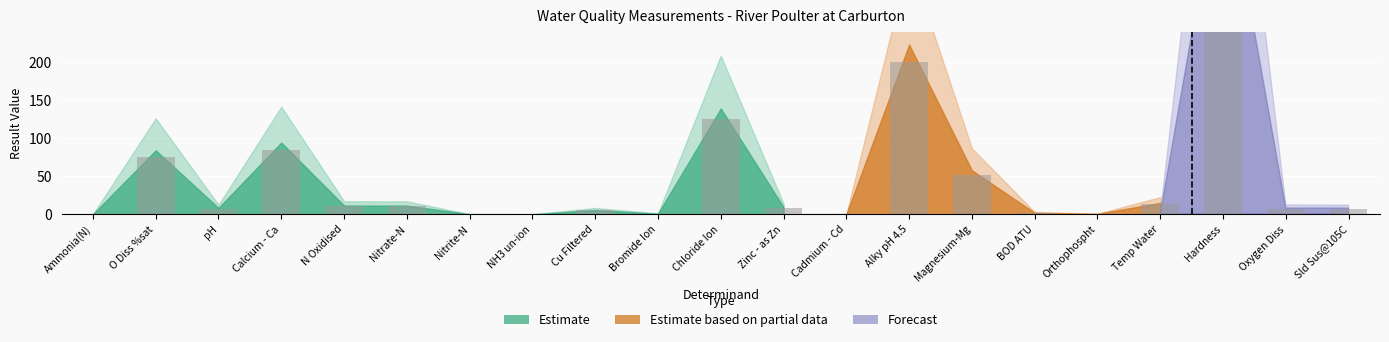

What is the ratio of the value at Alky pH 4.5 to the value at Zinc - as Zn?

24.1